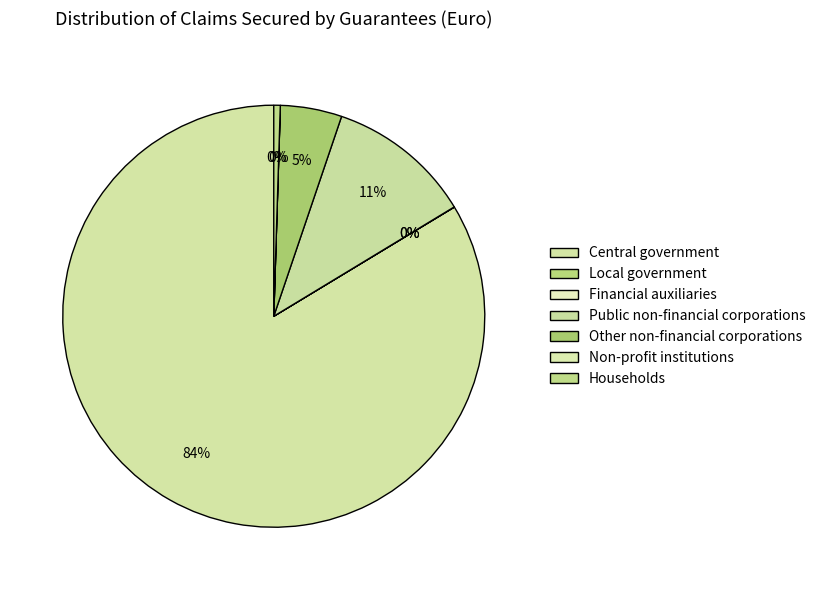

How many segments does this pie chart have?

7